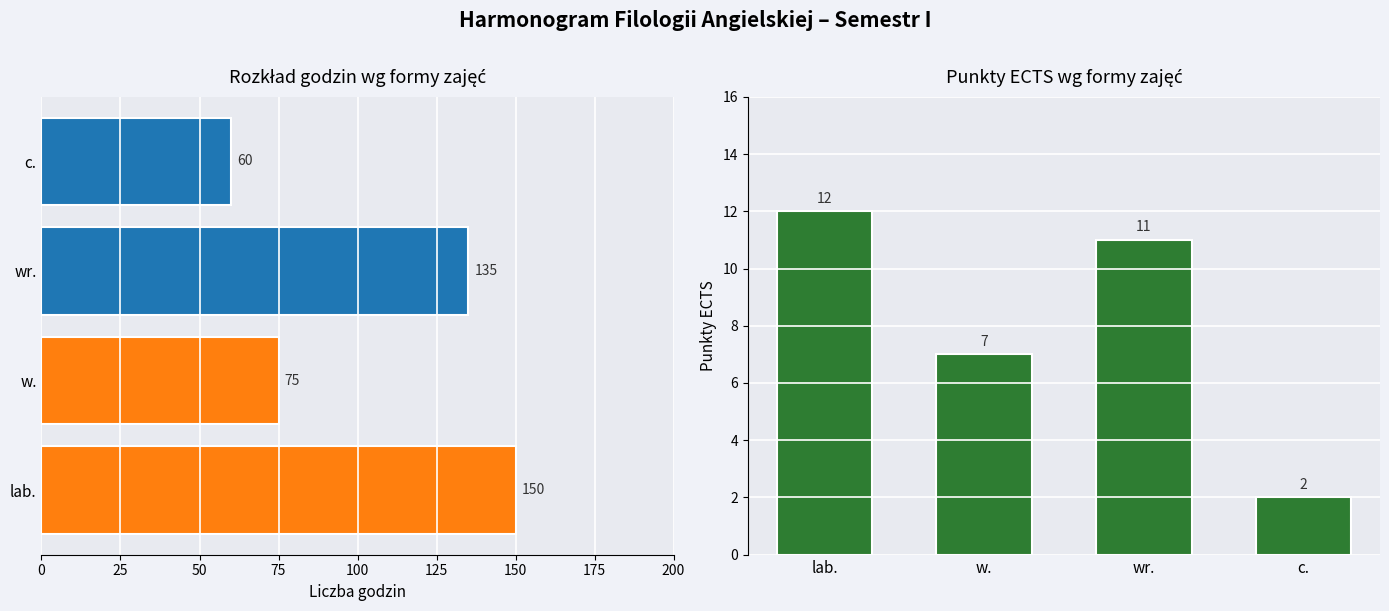

What is the difference between the maximum and minimum values in the Liczba godzin series?

90